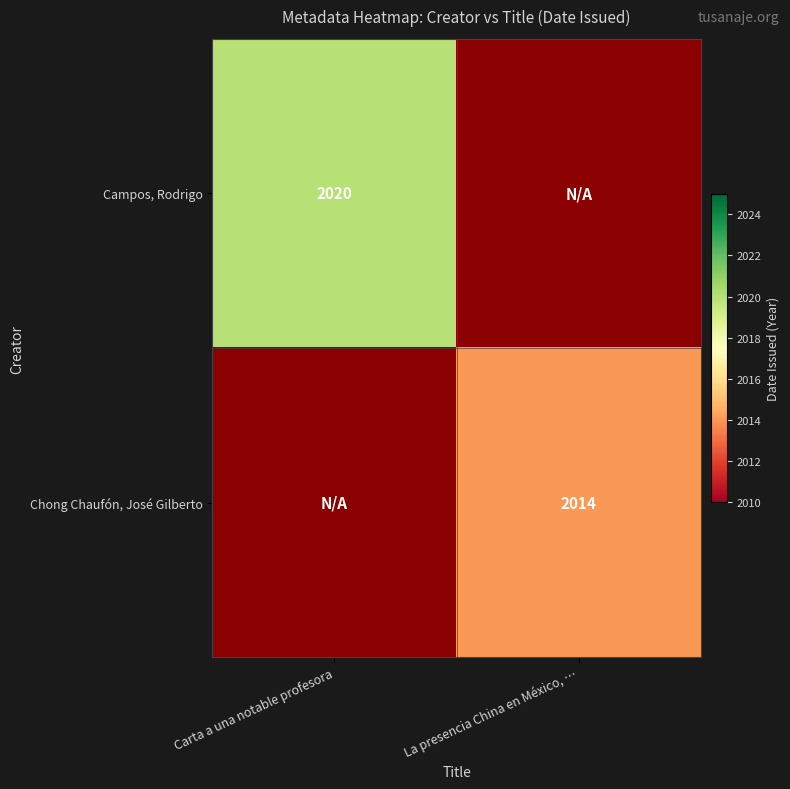

The value of Chong Chaufón, José Gilberto at La presencia China en México, … is 1043. True or false?

False